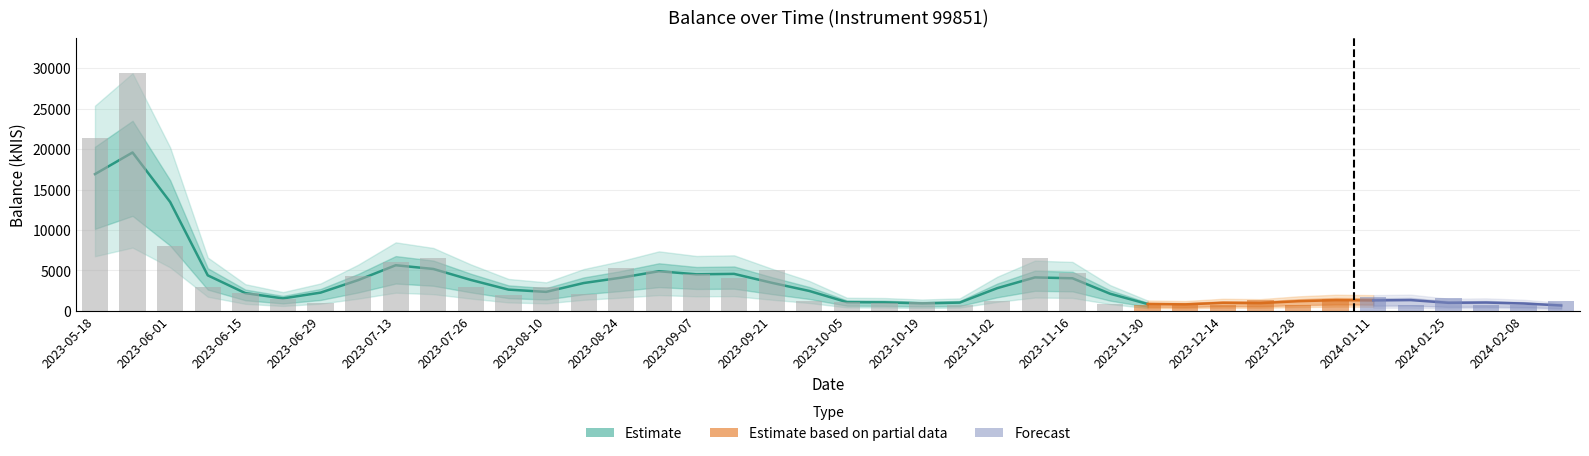

List the labels in order of value, smallest first.

2024-01-18, 2023-10-26, 2024-02-01, 2023-11-30, 2023-12-28, 2023-12-14, 2024-02-08, 2023-12-07, 2023-11-23, 2023-10-12, 2023-06-29, 2023-10-05, 2023-10-19, 2023-09-28, 2023-11-02, 2024-02-15, 2023-12-21, 2023-06-22, 2024-01-04, 2024-01-25, 2024-01-11, 2023-08-03, 2023-08-17, 2023-06-15, 2023-08-10, 2023-06-08, 2023-07-26, 2023-09-14, 2023-07-06, 2023-09-07, 2023-11-16, 2023-08-31, 2023-09-21, 2023-08-24, 2023-07-13, 2023-11-09, 2023-07-20, 2023-06-01, 2023-05-18, 2023-05-24